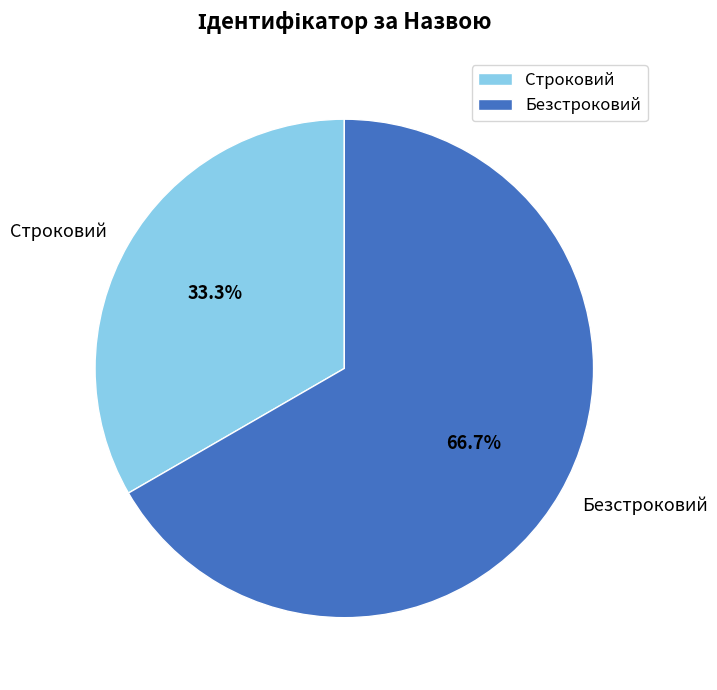

Is the sum of Строковий and Безстроковий greater than half?

Yes